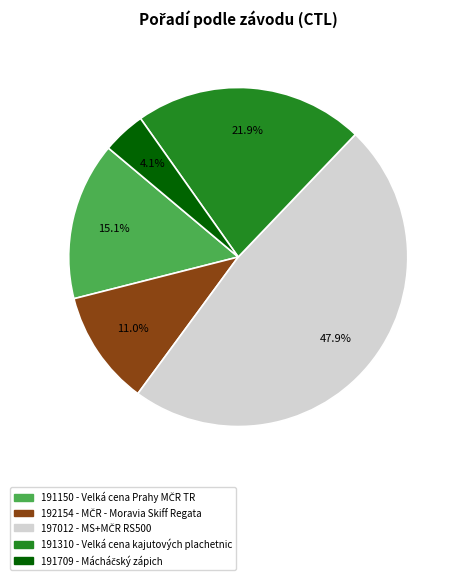

How many slices are in this pie chart?

5